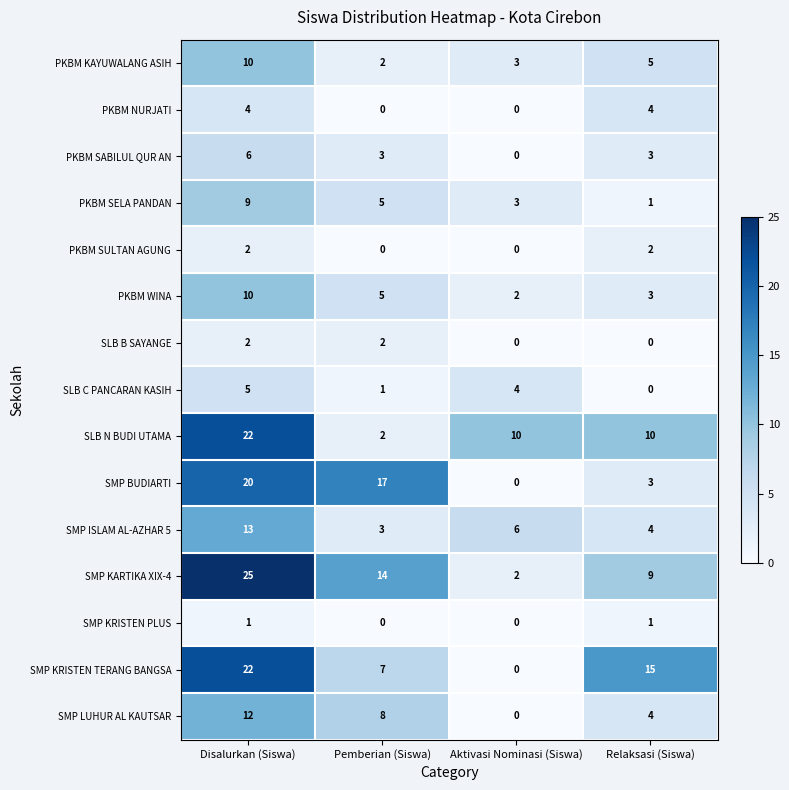

Rank the categories by SMP KRISTEN TERANG BANGSA value from lowest to highest.

Aktivasi Nominasi (Siswa), Pemberian (Siswa), Relaksasi (Siswa), Disalurkan (Siswa)